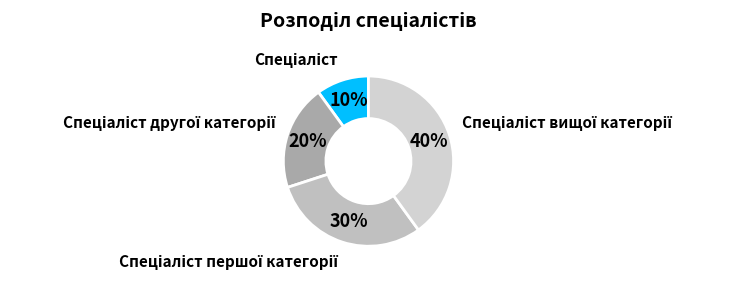

Count the number of slices in the pie.

4